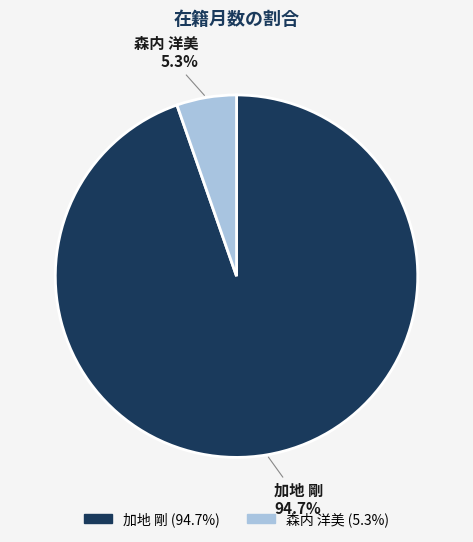

Combined, what portion of the pie is 加地 剛 and 森内 洋美?

100.0%